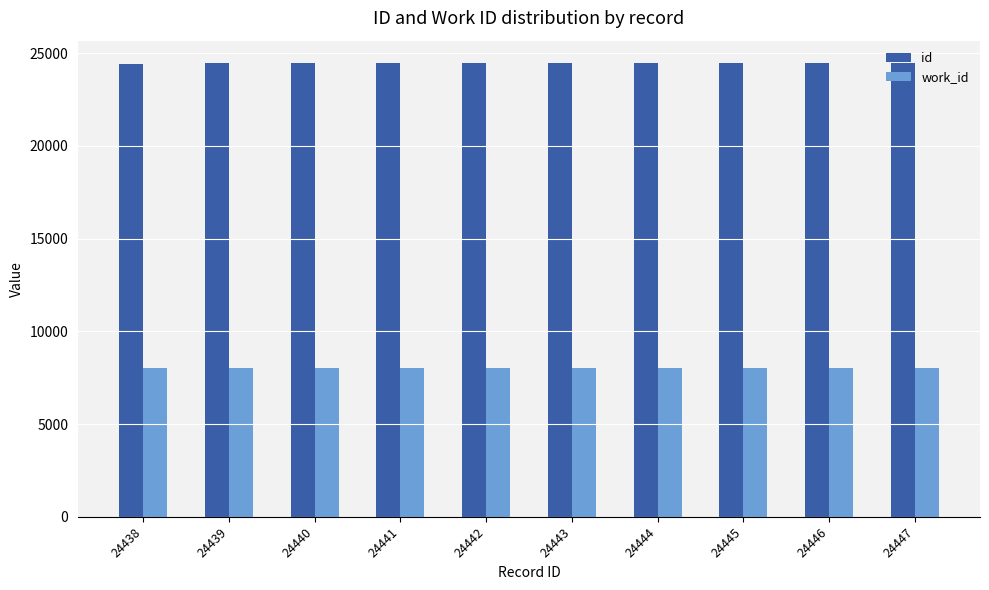

What is the highest value of the work_id series?

8023